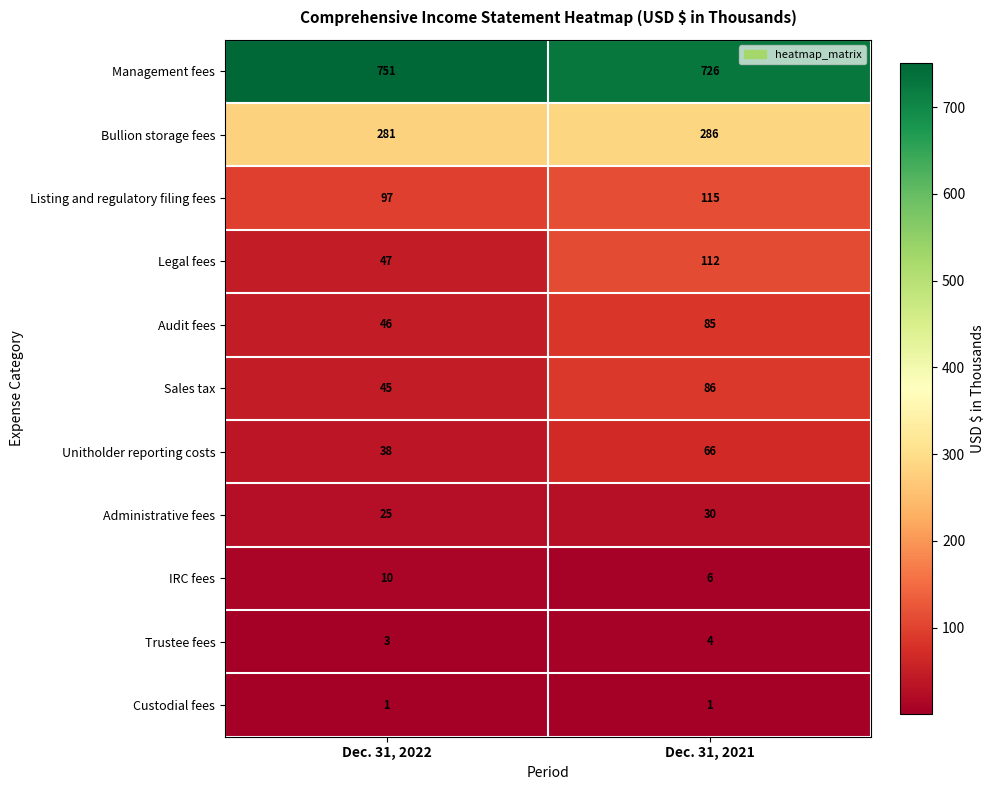

Between Dec. 31, 2022 and Dec. 31, 2021, which series saw the biggest shift?

Legal fees